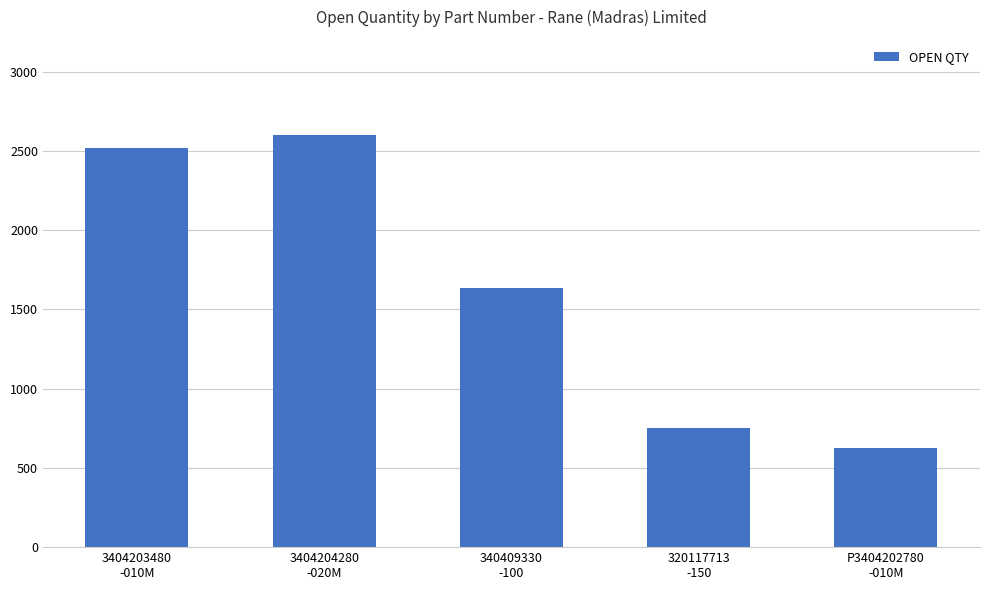

Does the chart contain any negative values?

No